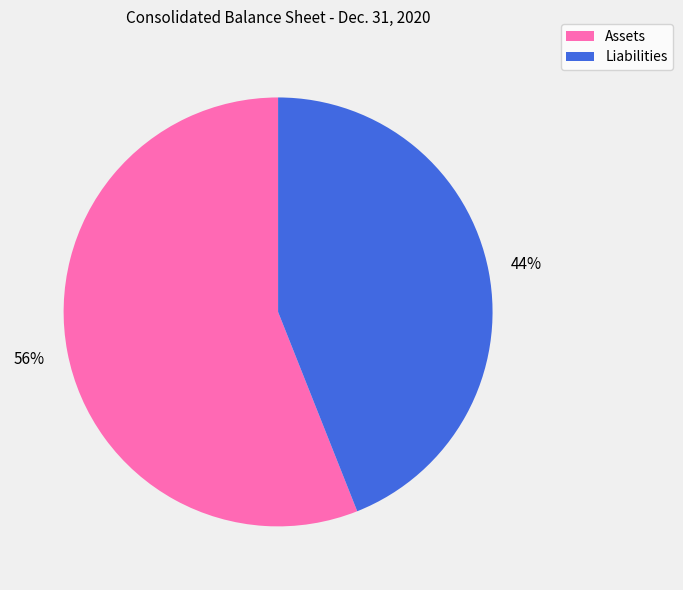

Do Assets and Liabilities together represent more than half of the pie?

Yes